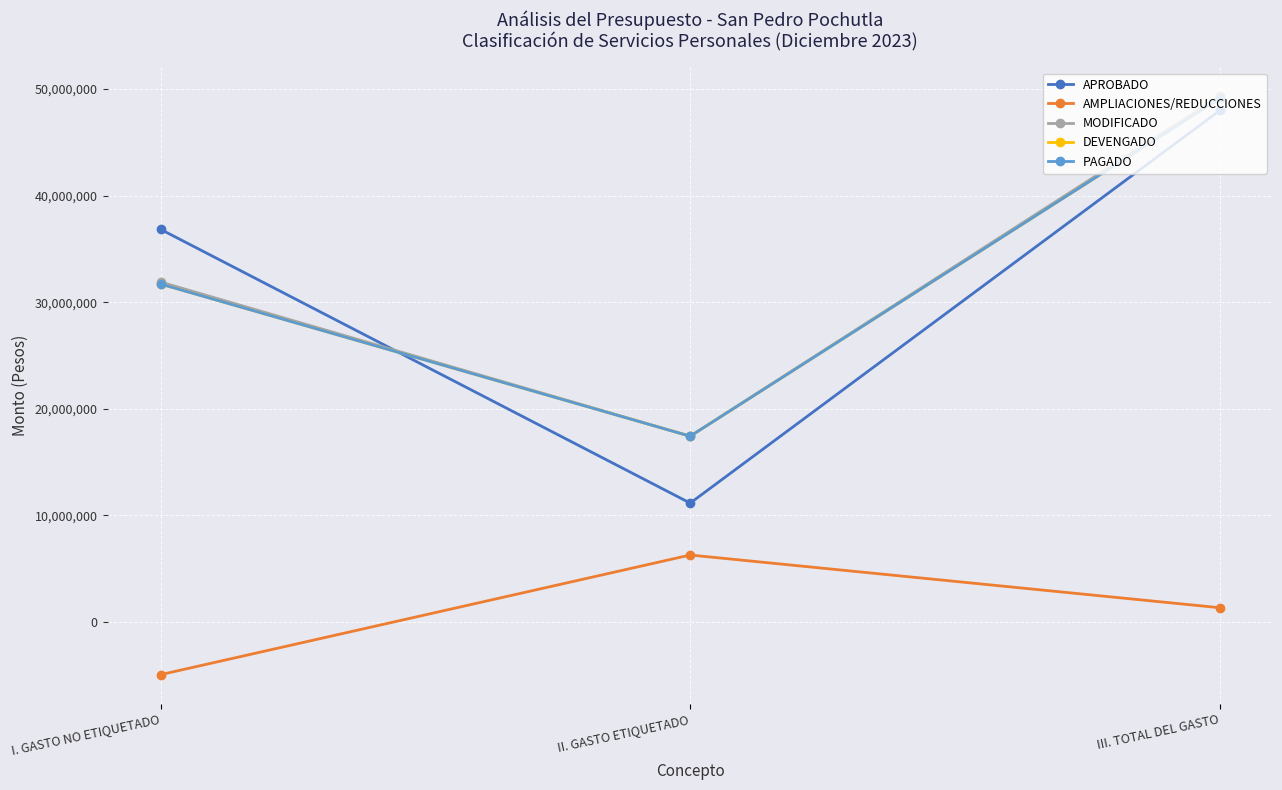

Count the number of data series in this chart.

5